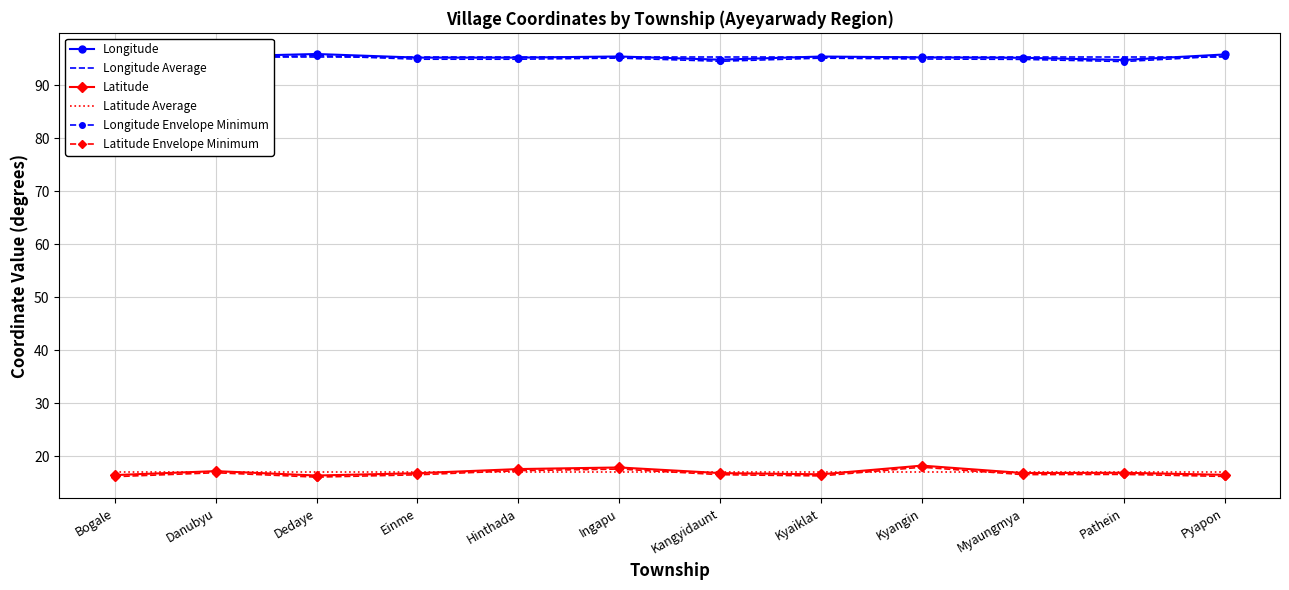

True or false: Latitude Envelope Minimum and Latitude cross at least once.

False